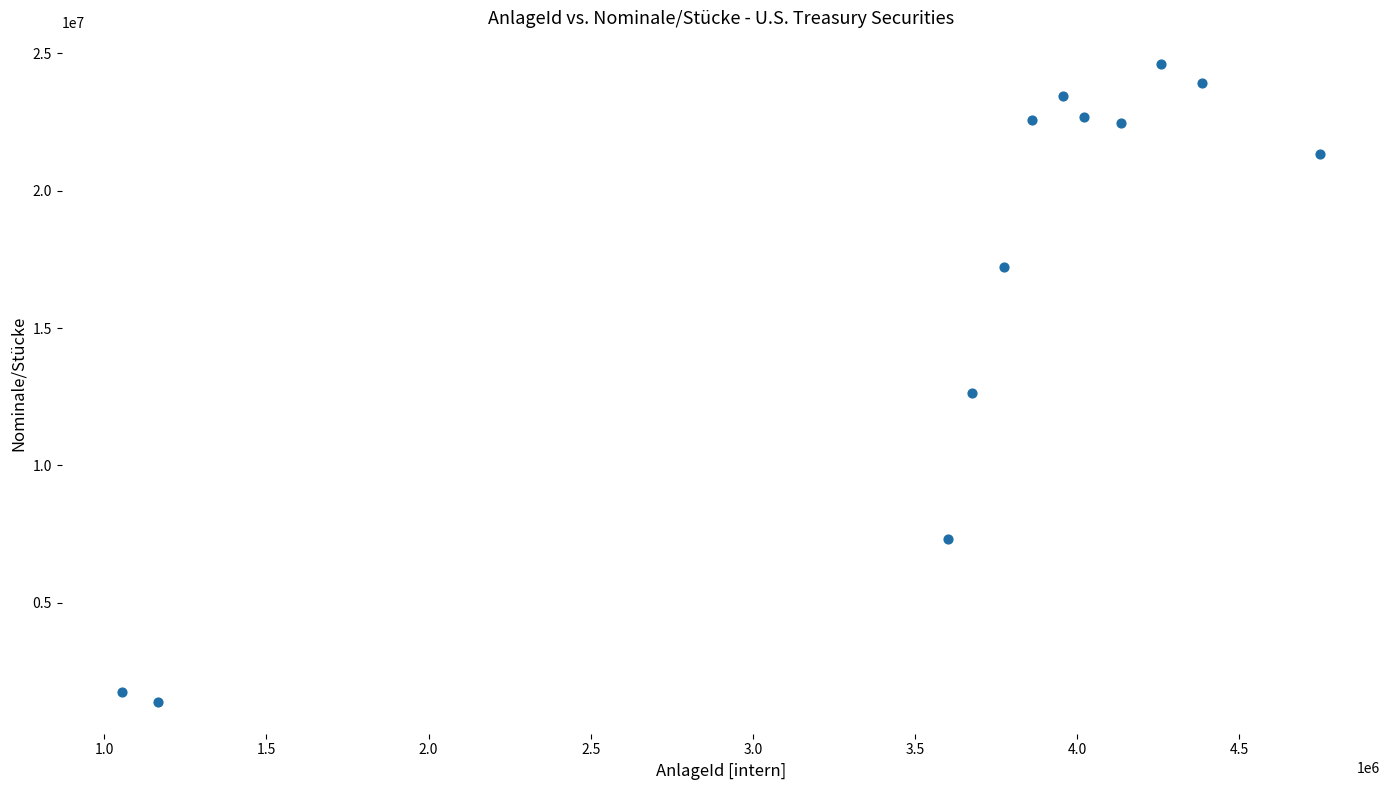

What is the range of X values (max minus min)?

3695392.0